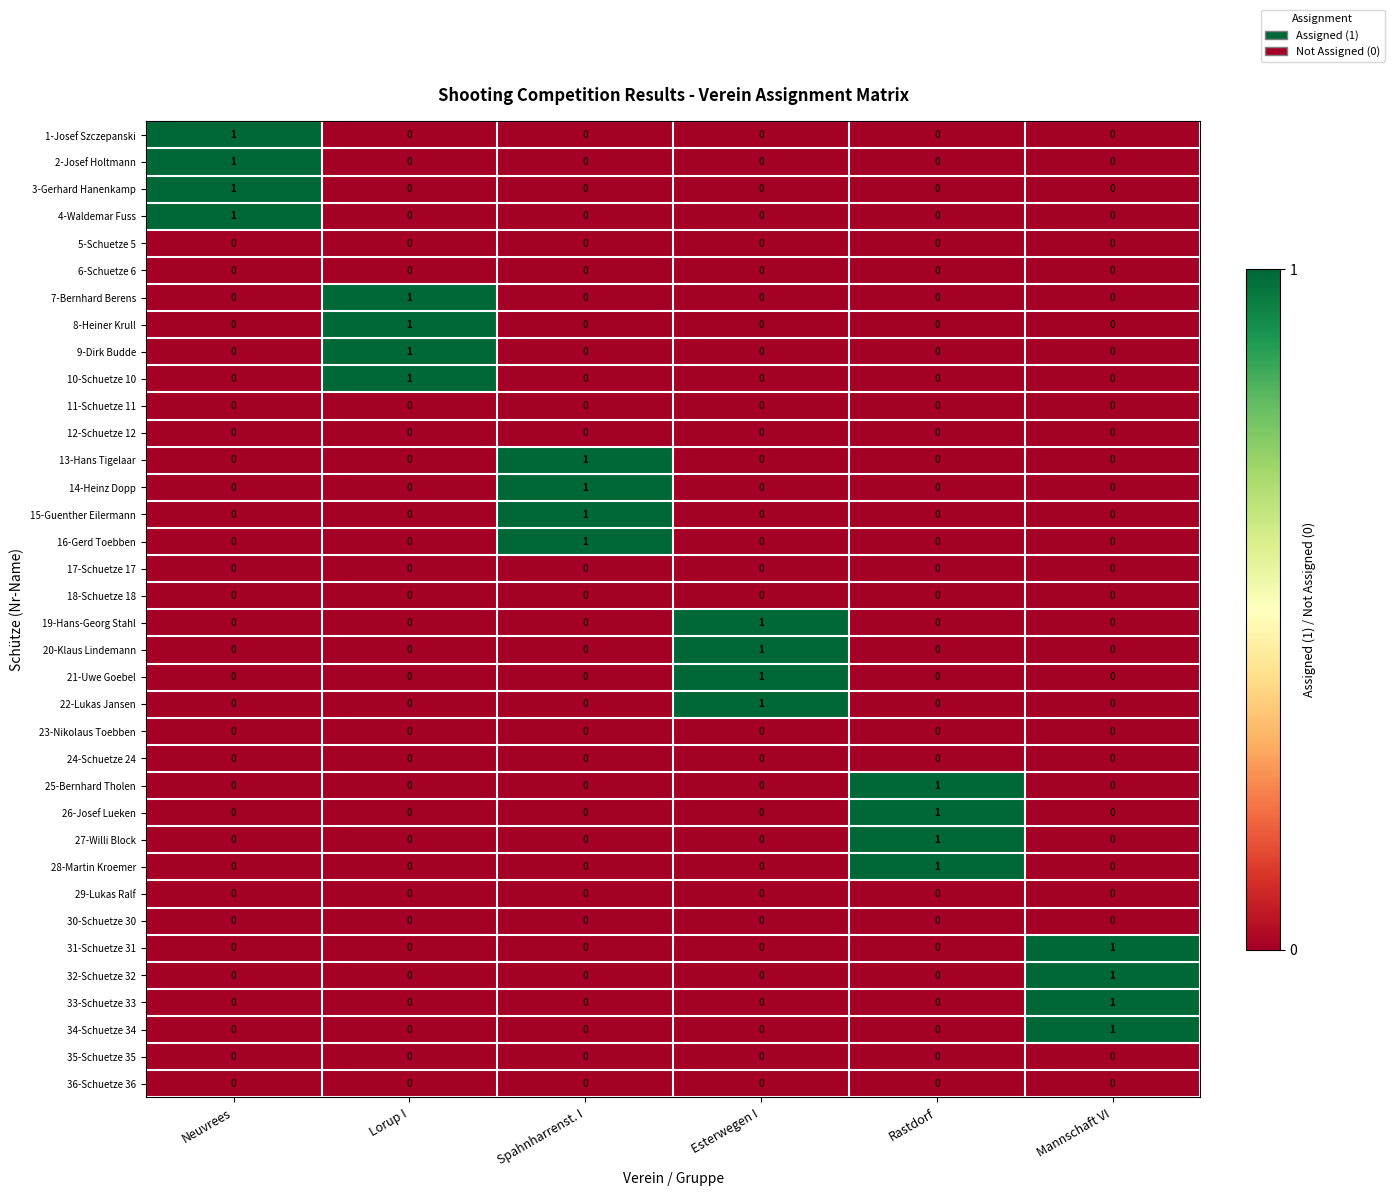

True or false: 16-Gerd Toebben has a value of 0 at Mannschaft VI.

True